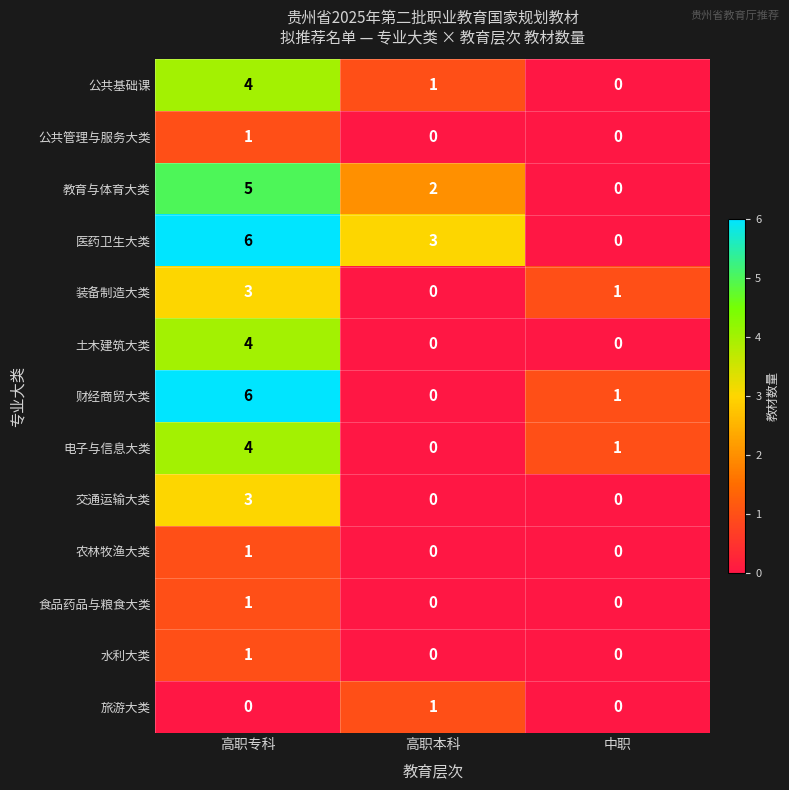

What is the difference between the highest and lowest values at 高职本科?

3